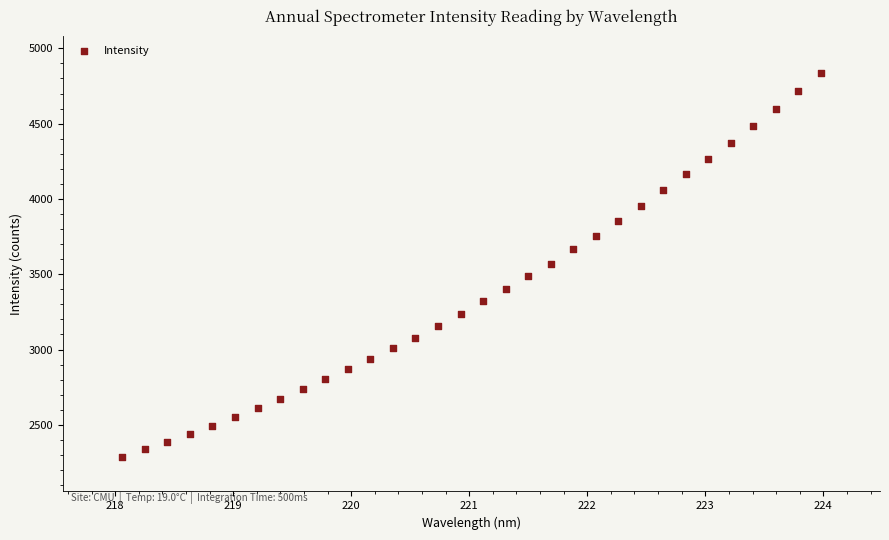

What is the range of Y values (max minus min)?

2551.7